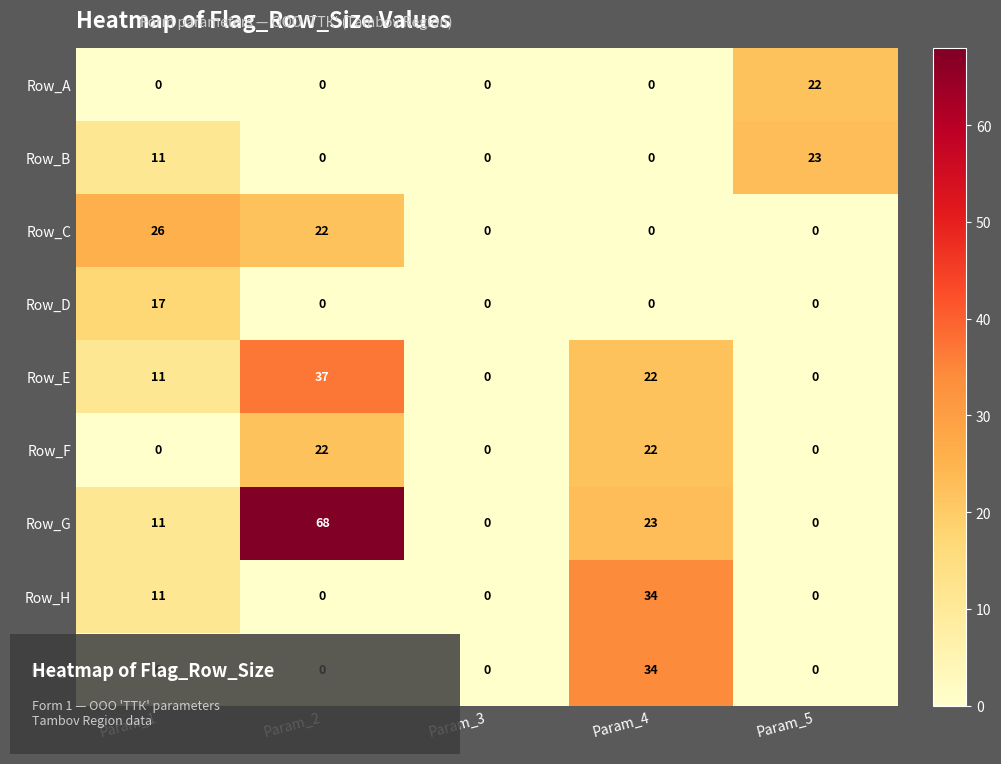

True or false: Row_I has a value of 12 at Param_5.

False